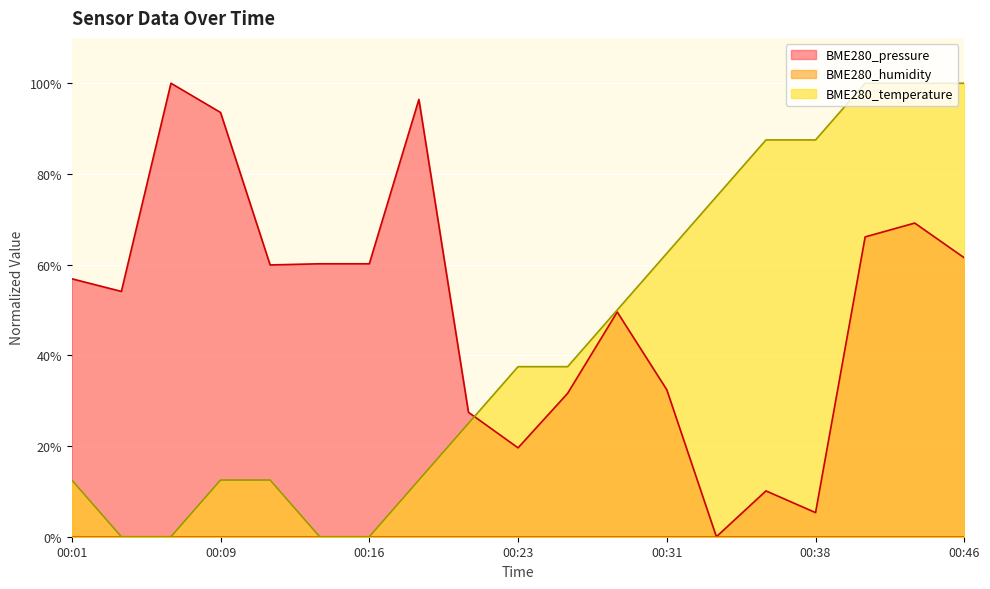

The value of BME280_pressure at 00:21 is 27.4. True or false?

True